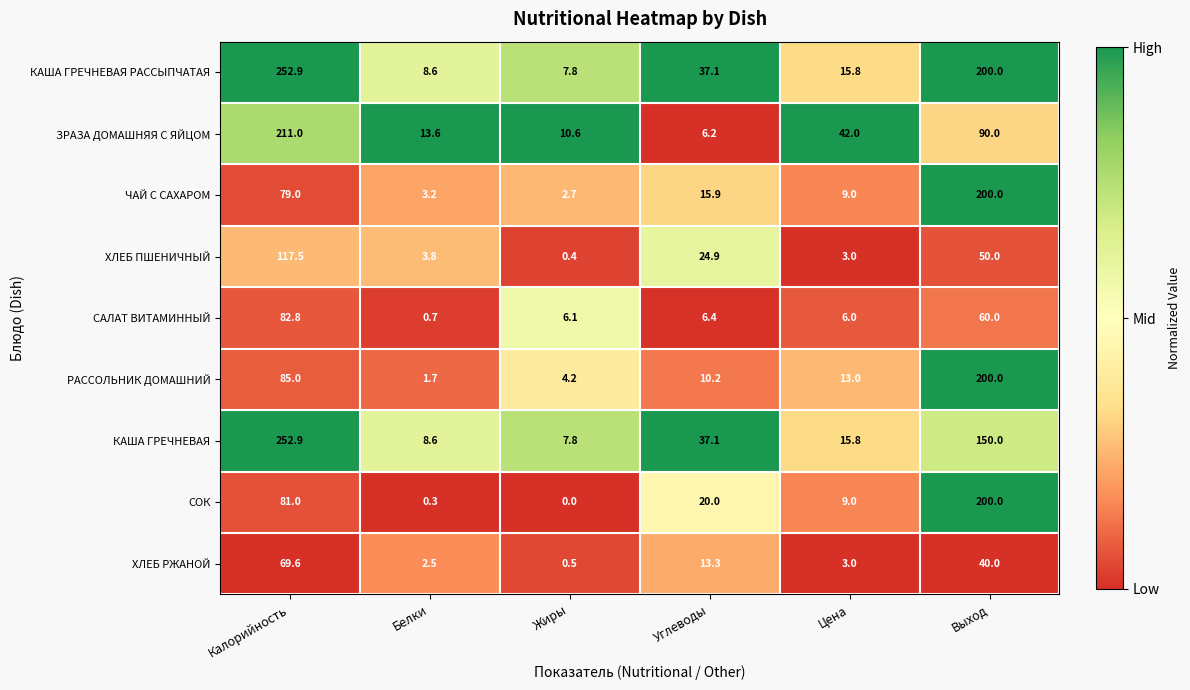

At which category is the sum across all series the highest?

Калорийность